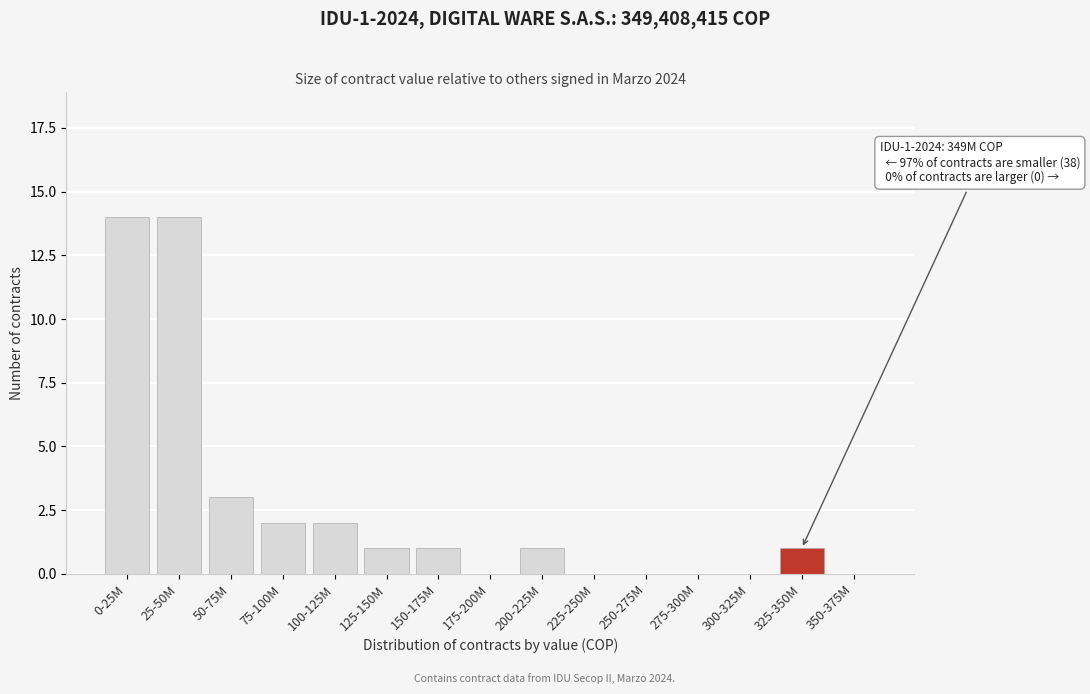

Reading left to right, extract all data points from this chart.

0-25M=14	25-50M=14	50-75M=3	75-100M=2	100-125M=2	125-150M=1	150-175M=1	175-200M=0	200-225M=1	225-250M=0	250-275M=0	275-300M=0	300-325M=0	325-350M=1	350-375M=0